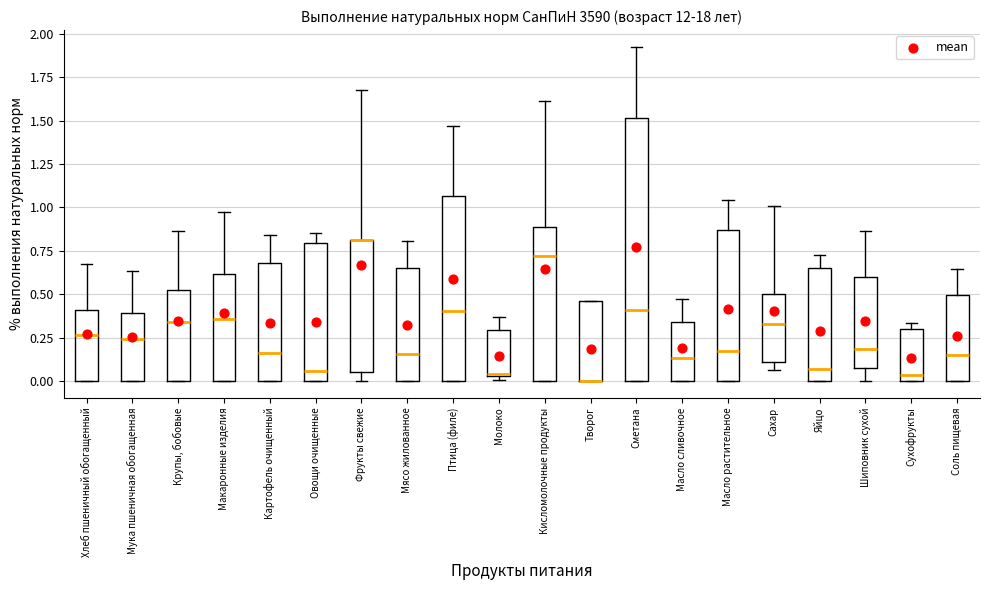

Reading left to right, transcribe this box plot: for each box, give where its median line is, the range the box spans, and where its two whiskers end, as read against the y-axis. The values are not printed on the chart, so give them approximately, as read against the axis.

Хлеб пшеничный обогащенный: median 0.25, box 0.00 to 0.40, whiskers 0.00 to 0.65
Мука пшеничная обогащенная: median 0.25, box 0.00 to 0.40, whiskers 0.00 to 0.65
Крупы, бобовые: median 0.35, box 0.00 to 0.50, whiskers 0.00 to 0.85
Макаронные изделия: median 0.35, box 0.00 to 0.60, whiskers 0.00 to 1.00
Картофель очищенный: median 0.15, box 0.00 to 0.70, whiskers 0.00 to 0.85
Овощи очищенные: median 0.05, box 0.00 to 0.80, whiskers 0.00 to 0.85
Фрукты свежие: median 0.80 (drawn on the box's upper edge), box 0.05 to 0.80, whiskers 0.00 to 1.70
Мясо жилованное: median 0.15, box 0.00 to 0.65, whiskers 0.00 to 0.80
Птица (филе): median 0.40, box 0.00 to 1.05, whiskers 0.00 to 1.45
Молоко: median 0.05, box 0.05 to 0.30, whiskers 0.00 to 0.35
Кисломолочные продукты: median 0.70, box 0.00 to 0.90, whiskers 0.00 to 1.60
Творог: median 0.00 (drawn on the box's lower edge), box 0.00 to 0.45, whiskers 0.00 to 0.45
Сметана: median 0.40, box 0.00 to 1.50, whiskers 0.00 to 1.95
Масло сливочное: median 0.15, box 0.00 to 0.35, whiskers 0.00 to 0.50
Масло растительное: median 0.20, box 0.00 to 0.85, whiskers 0.00 to 1.05
Сахар: median 0.35, box 0.10 to 0.50, whiskers 0.05 to 1.00
Яйцо: median 0.05, box 0.00 to 0.65, whiskers 0.00 to 0.75
Шиповник сухой: median 0.20, box 0.10 to 0.60, whiskers 0.00 to 0.85
Сухофрукты: median 0.05, box 0.00 to 0.30, whiskers 0.00 to 0.35
Соль пищевая: median 0.15, box 0.00 to 0.50, whiskers 0.00 to 0.65